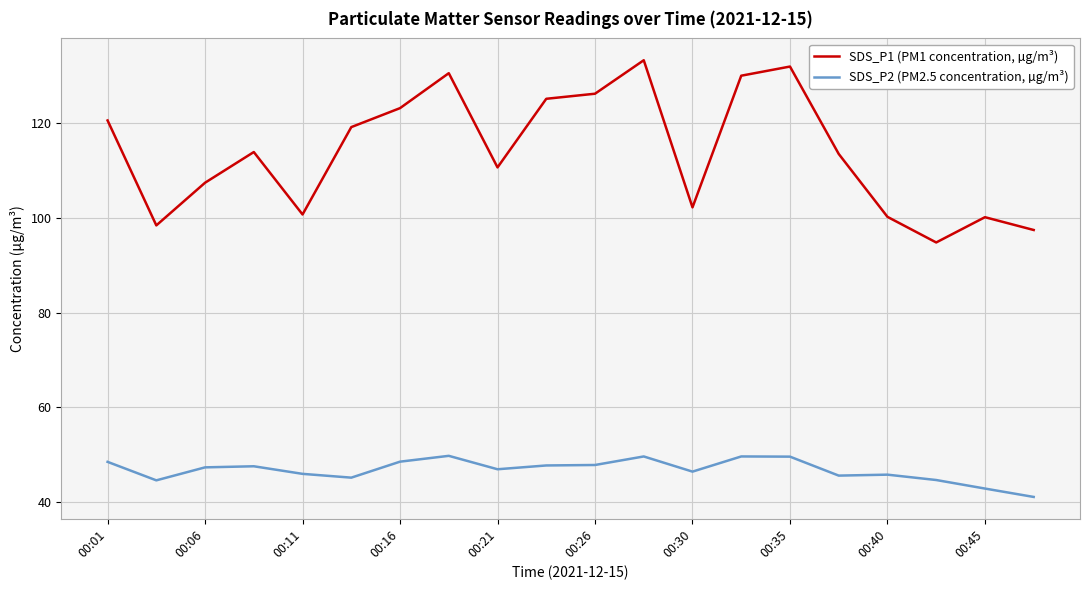

True or false: SDS_P1 (PM1 concentration, µg/m³) and SDS_P2 (PM2.5 concentration, µg/m³) cross at least once.

False